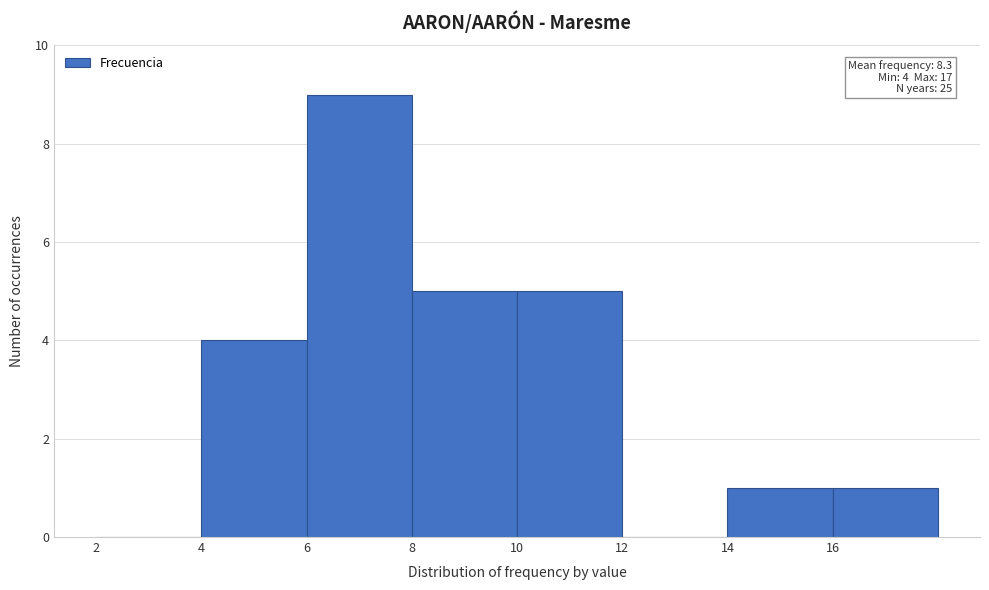

Over which range of the x-axis is the bar tallest?

6 to 8